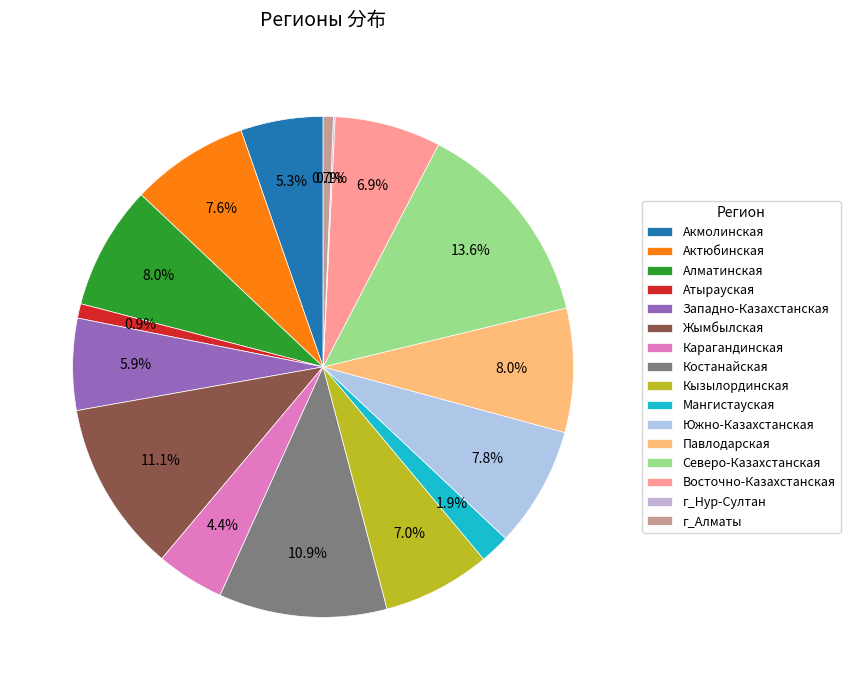

Combined, do Северо-Казахстанская and Акмолинская account for over 50%?

No